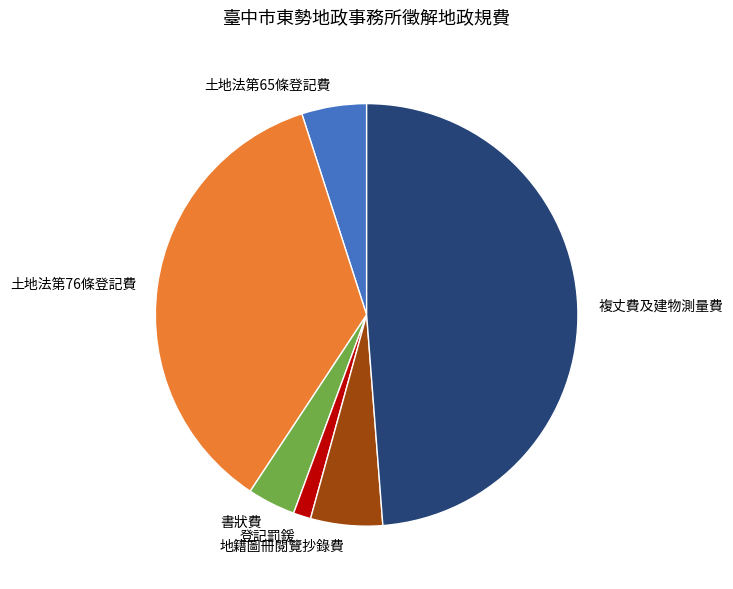

Count the number of slices in the pie.

6